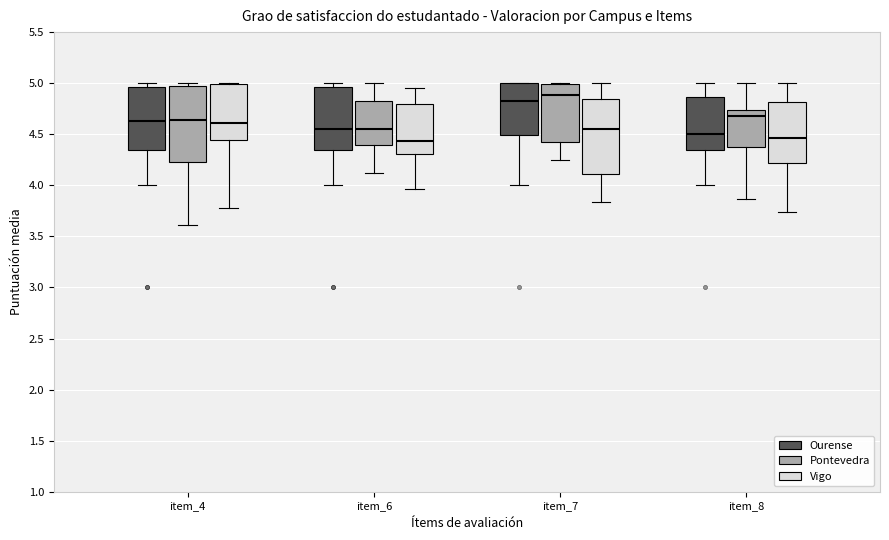

Reading left to right, transcribe this box plot: for each box, give where its median line is, the range the box spans, and where its two whiskers end, as read against the y-axis. The values are not printed on the chart, so give them approximately, as read against the axis.

item_4 (Ourense): median 4.65, box 4.35 to 4.95, whiskers 4.00 to 5.00
item_4 (Pontevedra): median 4.65, box 4.25 to 5.00, whiskers 3.60 to 5.00 (just above the box's upper edge)
item_4 (Vigo): median 4.60, box 4.45 to 5.00, whiskers 3.80 to 5.00
item_6 (Ourense): median 4.55, box 4.35 to 4.95, whiskers 4.00 to 5.00
item_6 (Pontevedra): median 4.55, box 4.40 to 4.80, whiskers 4.10 to 5.00
item_6 (Vigo): median 4.45, box 4.30 to 4.80, whiskers 3.95 to 4.95
item_7 (Ourense): median 4.85, box 4.50 to 5.00, whiskers 4.00 to 5.00
item_7 (Pontevedra): median 4.90, box 4.45 to 5.00, whiskers 4.25 to 5.00
item_7 (Vigo): median 4.55, box 4.10 to 4.85, whiskers 3.85 to 5.00
item_8 (Ourense): median 4.50, box 4.35 to 4.85, whiskers 4.00 to 5.00
item_8 (Pontevedra): median 4.70, box 4.40 to 4.75, whiskers 3.85 to 5.00
item_8 (Vigo): median 4.45, box 4.20 to 4.80, whiskers 3.75 to 5.00